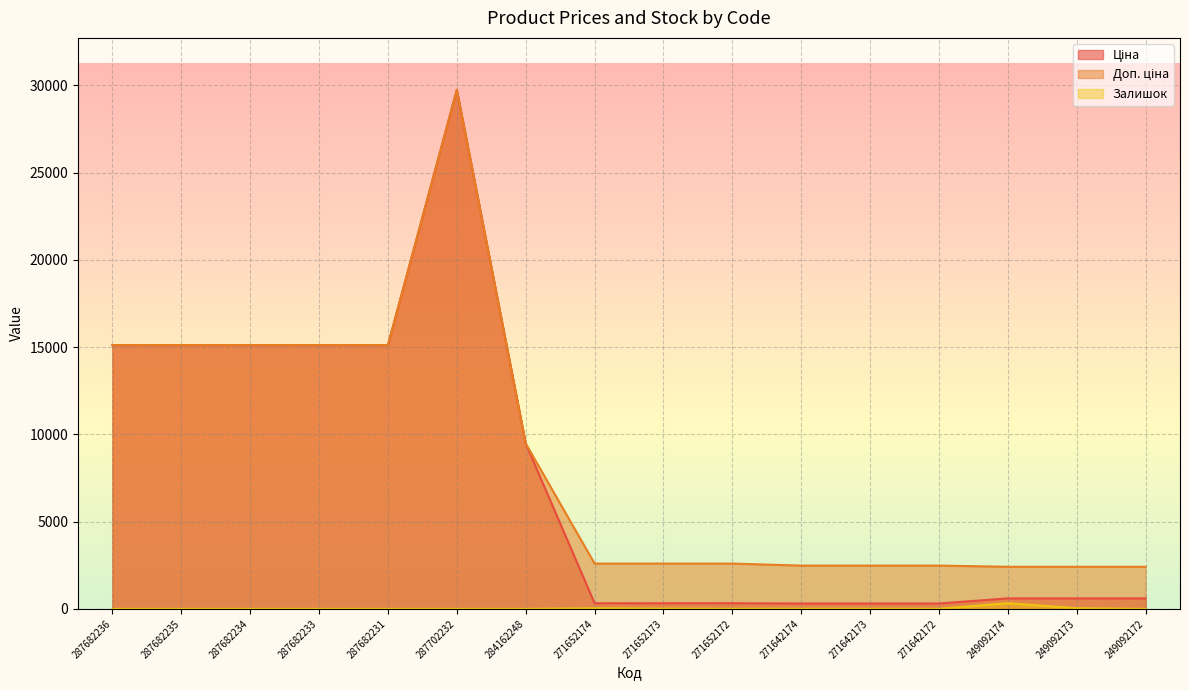

Reading left to right, what are all the values shown in this chart?

Ціна: 287682236=15120.0	287682235=15120.0	287682234=15120.0	287682233=15120.0	287682231=15120.0	287702232=29747.2	284162248=9480.1	271652174=324.8	271652173=324.8	271652172=324.8	271642174=310.3	271642173=310.3	271642172=310.3	249092174=603.7	249092173=603.7	249092172=603.7
Доп. ціна: 287682236=15120.0	287682235=15120.0	287682234=15120.0	287682233=15120.0	287682231=15120.0	287702232=29747.2	284162248=9480.1	271652174=2598.3	271652173=2598.3	271652172=2598.3	271642174=2482.4	271642173=2482.4	271642172=2482.4	249092174=2414.8	249092173=2414.8	249092172=2414.8
Залишок: 287682236=0.0	287682235=0.0	287682234=0.0	287682233=0.0	287682231=0.0	287702232=0.0	284162248=0.0	271652174=34.0	271652173=15.0	271652172=4.0	271642174=11.0	271642173=10.0	271642172=4.0	249092174=328.0	249092173=38.0	249092172=0.0